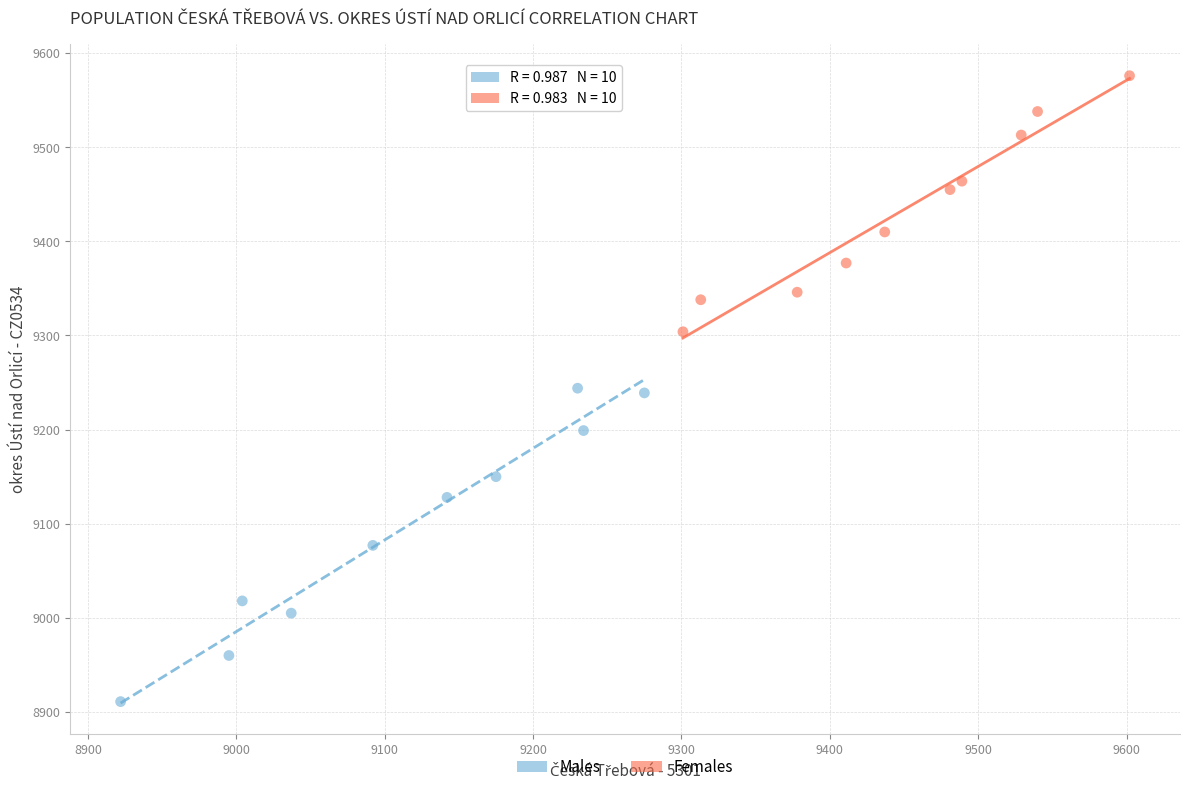

Which series contains the lowest Y value?

Males